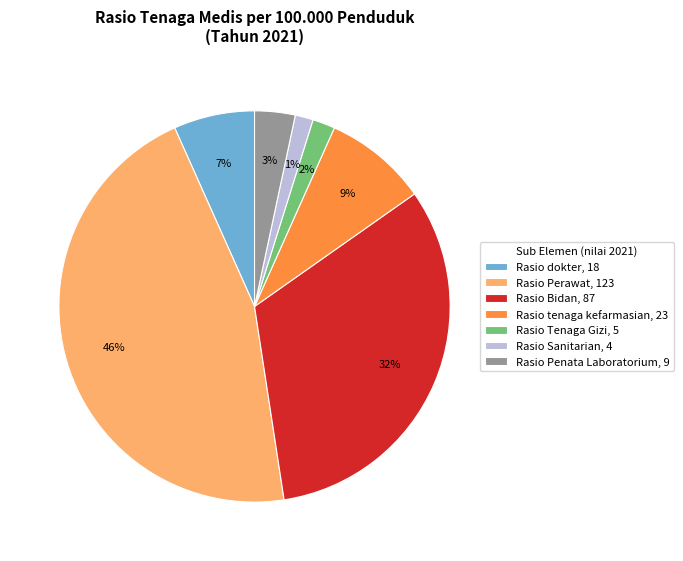

Combined, do Rasio Perawat, 123 and Rasio tenaga kefarmasian, 23 account for over 50%?

Yes